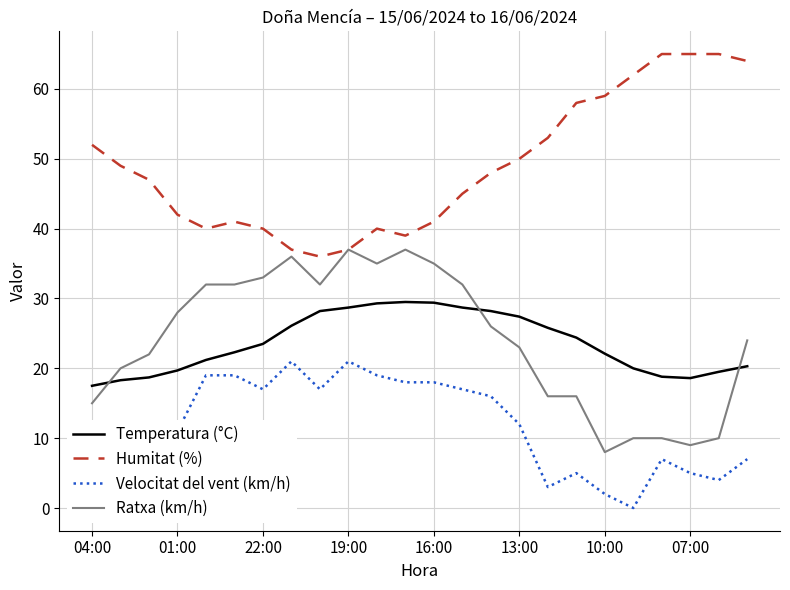

What is the maximum value shown in the chart?

65.0